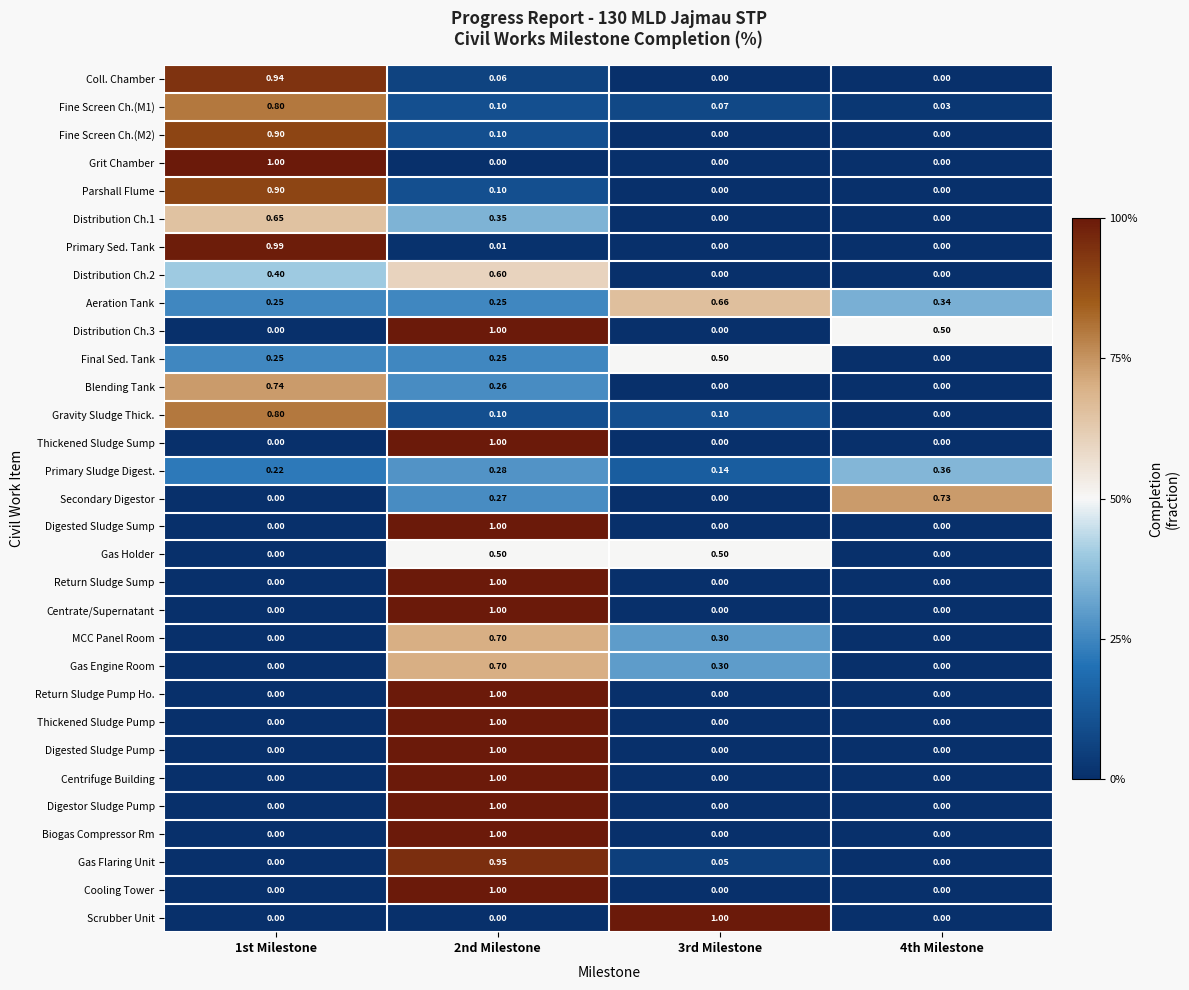

Is the value of Grit Chamber at 4th Milestone greater than the value of Secondary Digestor at 2nd Milestone?

No